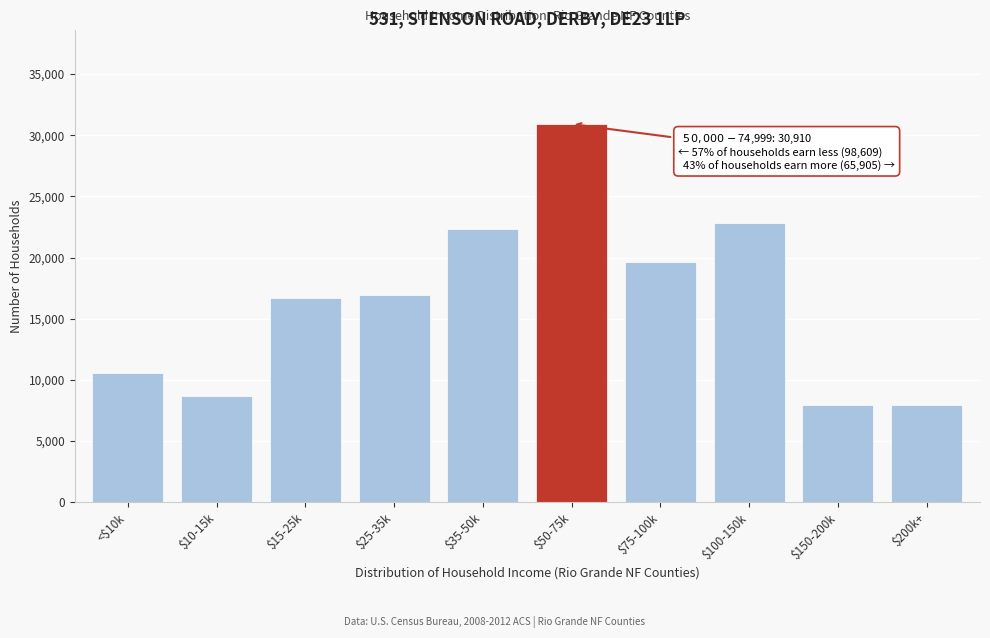

What is the difference between the maximum and minimum values?

22981